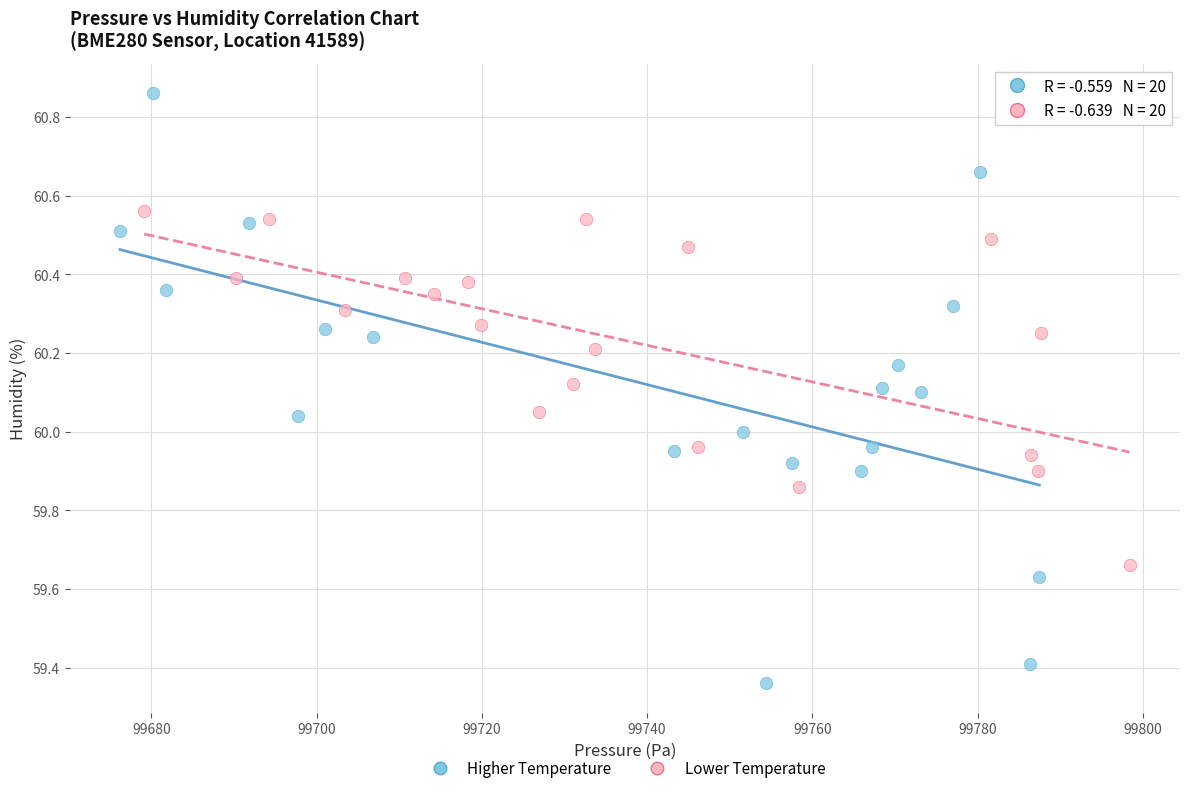

What are all the series names shown in the legend?

Higher Temperature, Lower Temperature